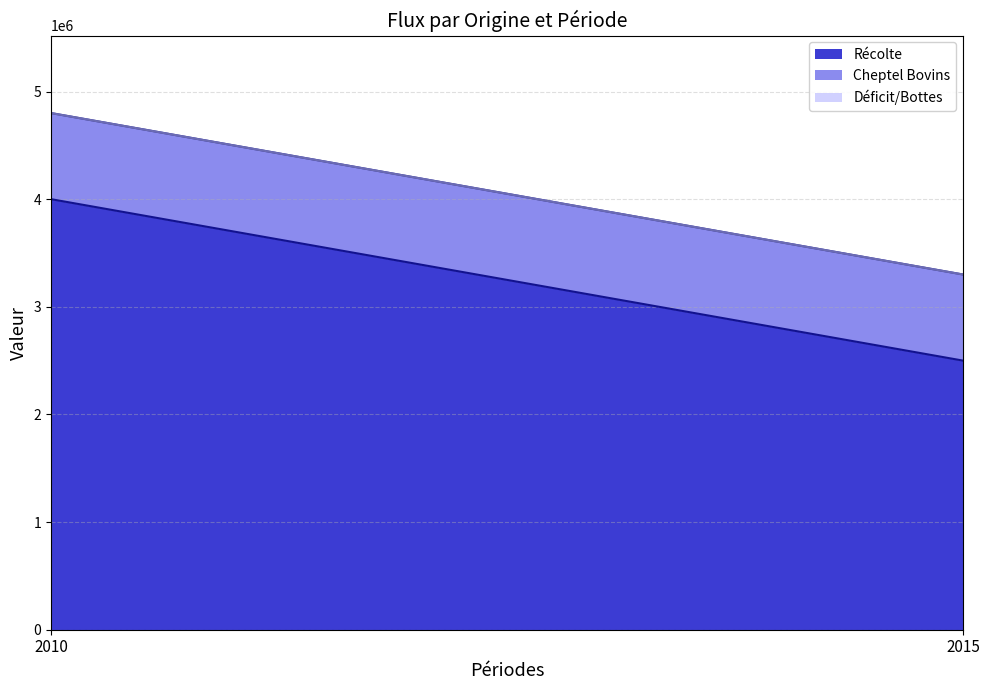

How many Récolte values are between 2500000 and 4000000?

2